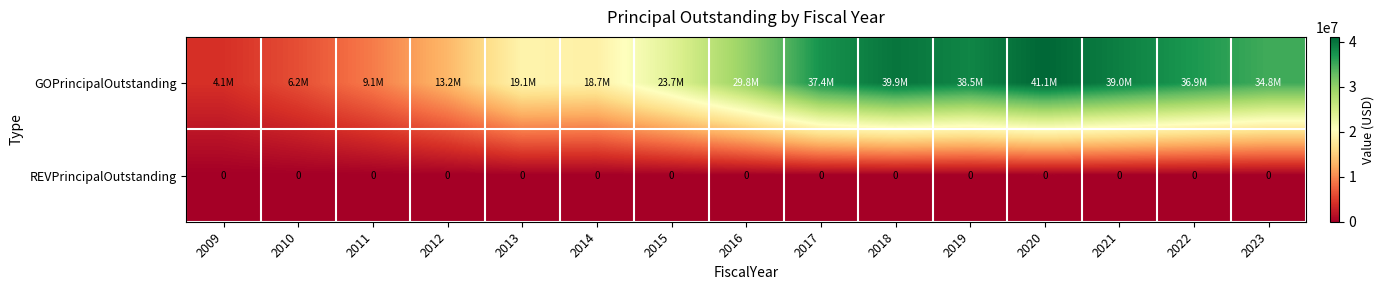

The REVPrincipalOutstanding series shows 0 at 2015. True or false?

True